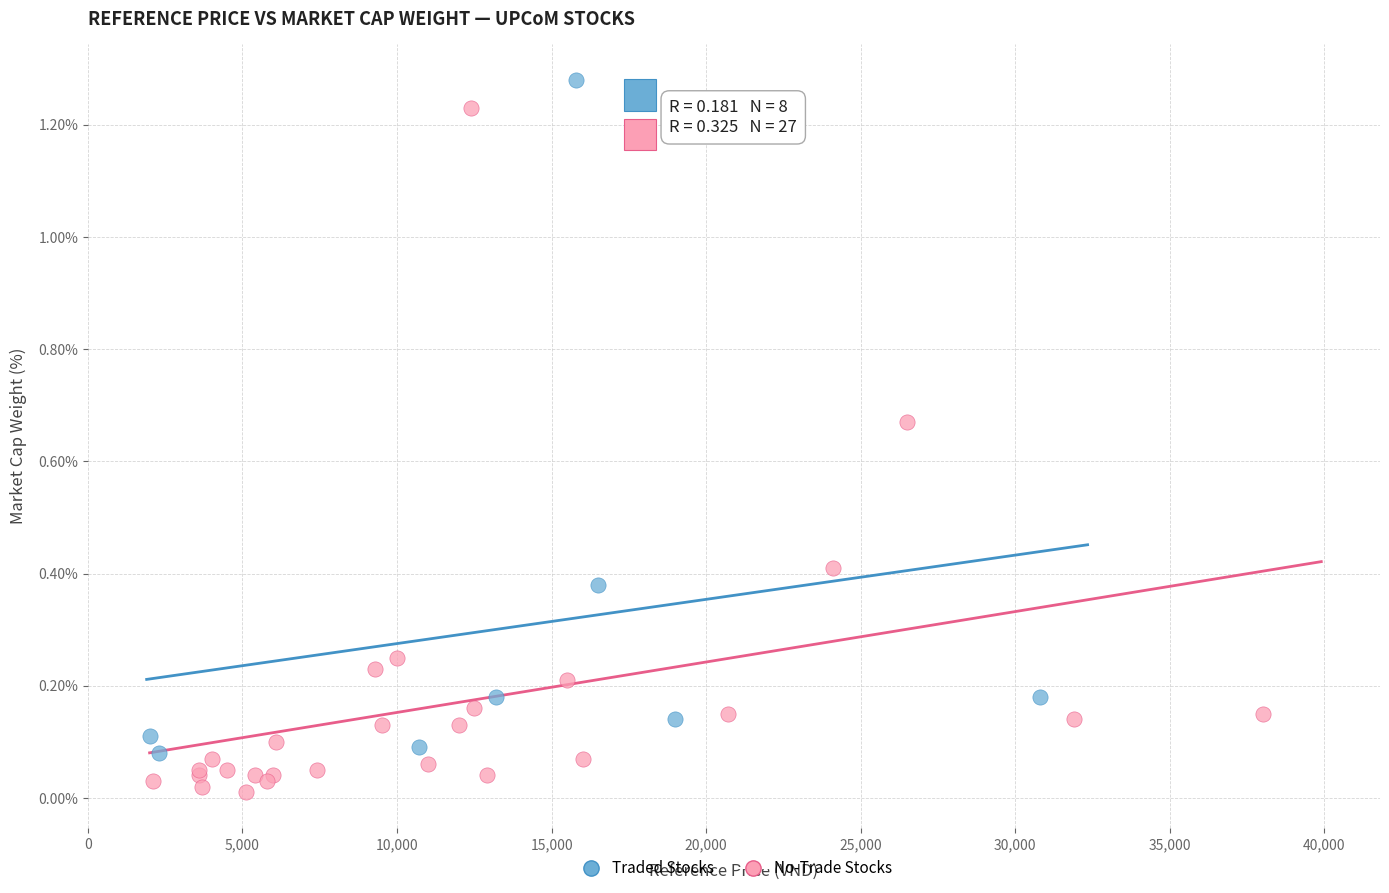

Which series contains the lowest Y value?

No-Trade Stocks